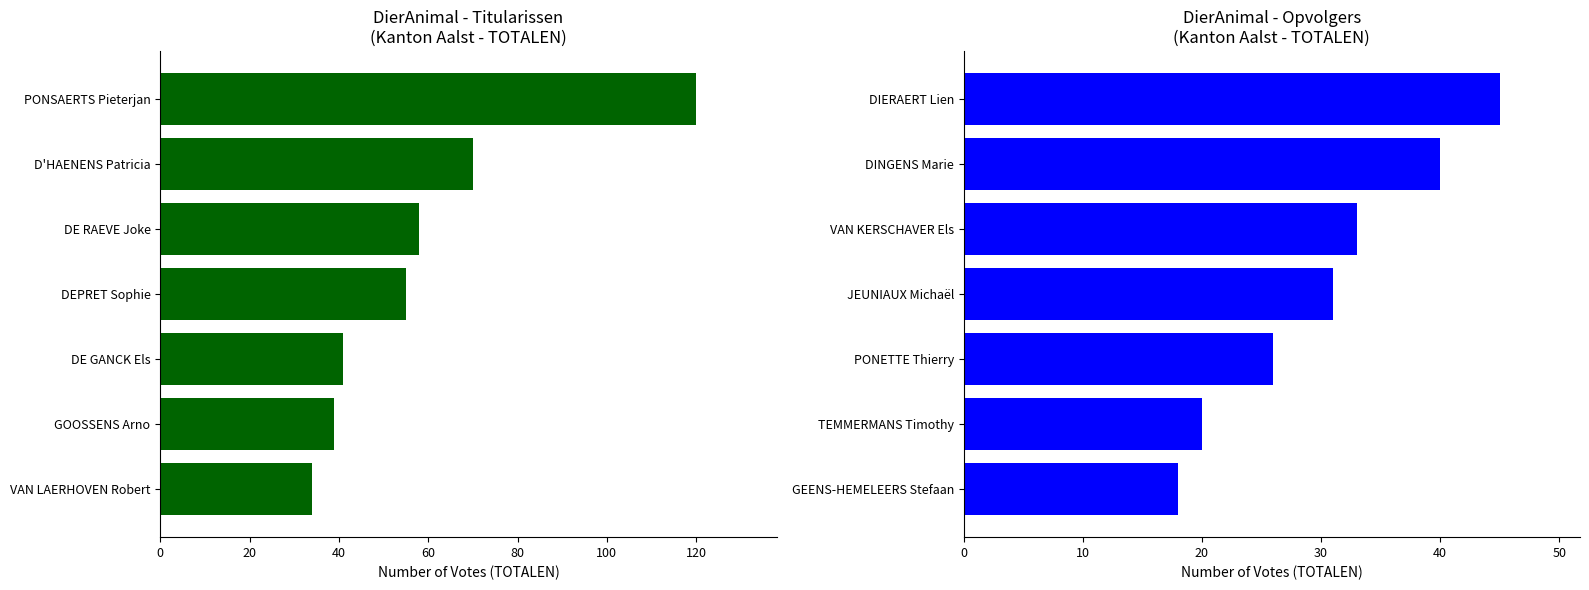

How many values in the Titularissen series exceed 55?

3